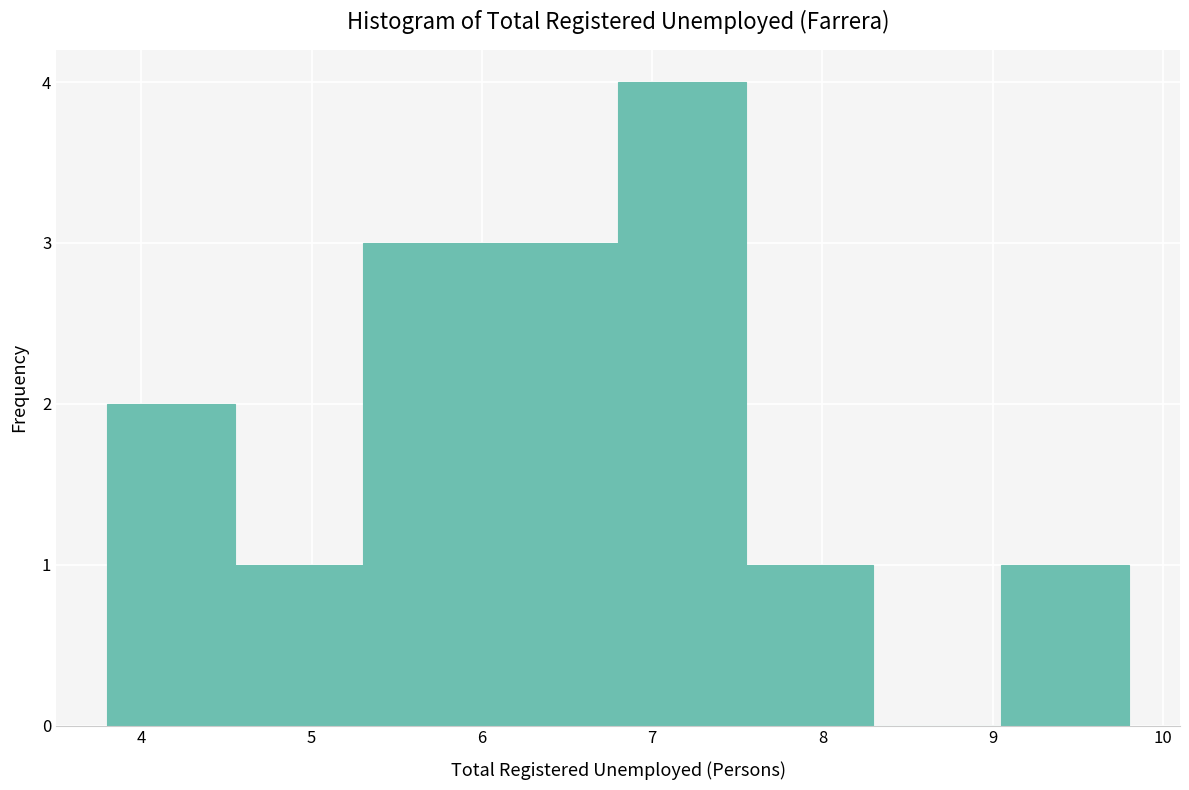

Which range on the x-axis has the tallest bar?

6.80 to 7.55